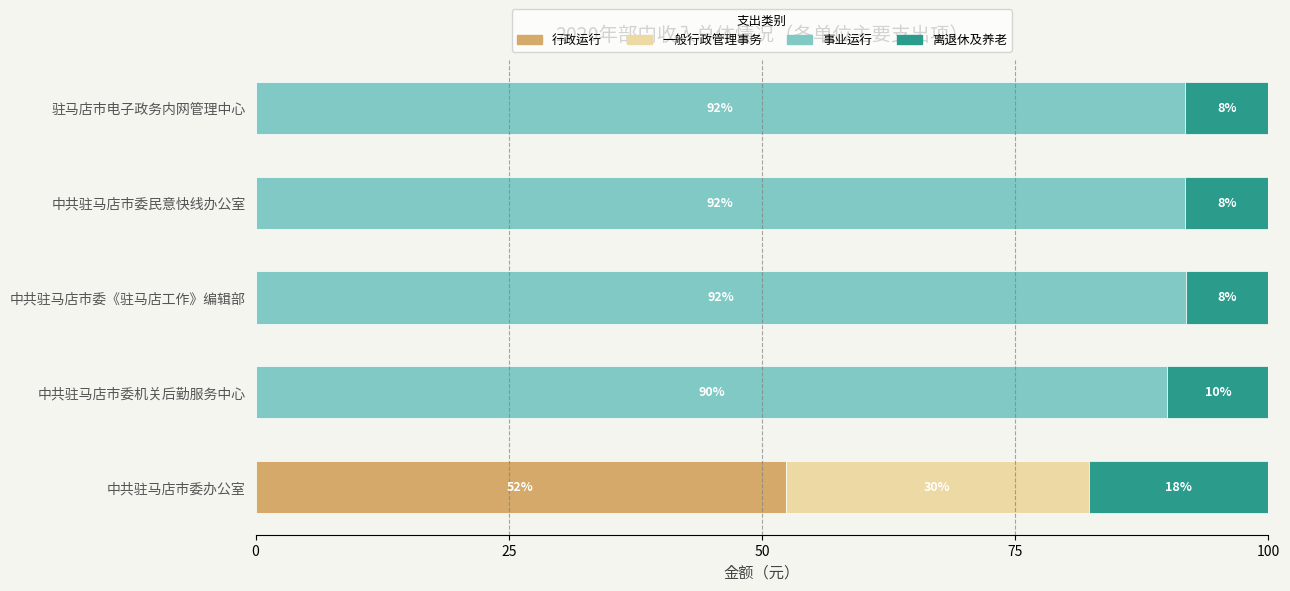

What is the total value across all series at 中共驻马店市委机关后勤服务中心?

100.0